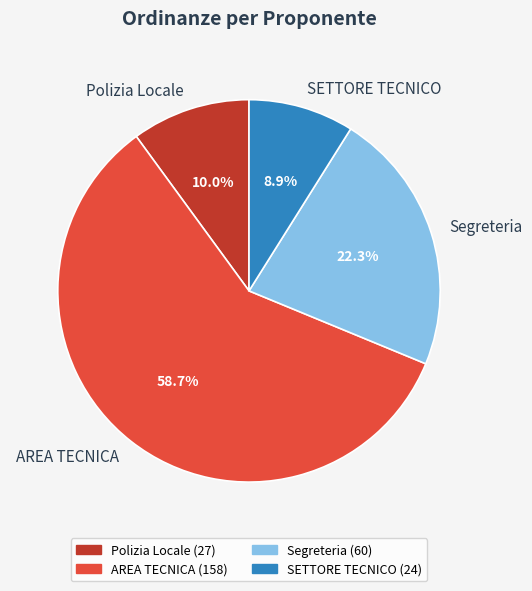

Which category has the smallest portion of the pie?

SETTORE TECNICO